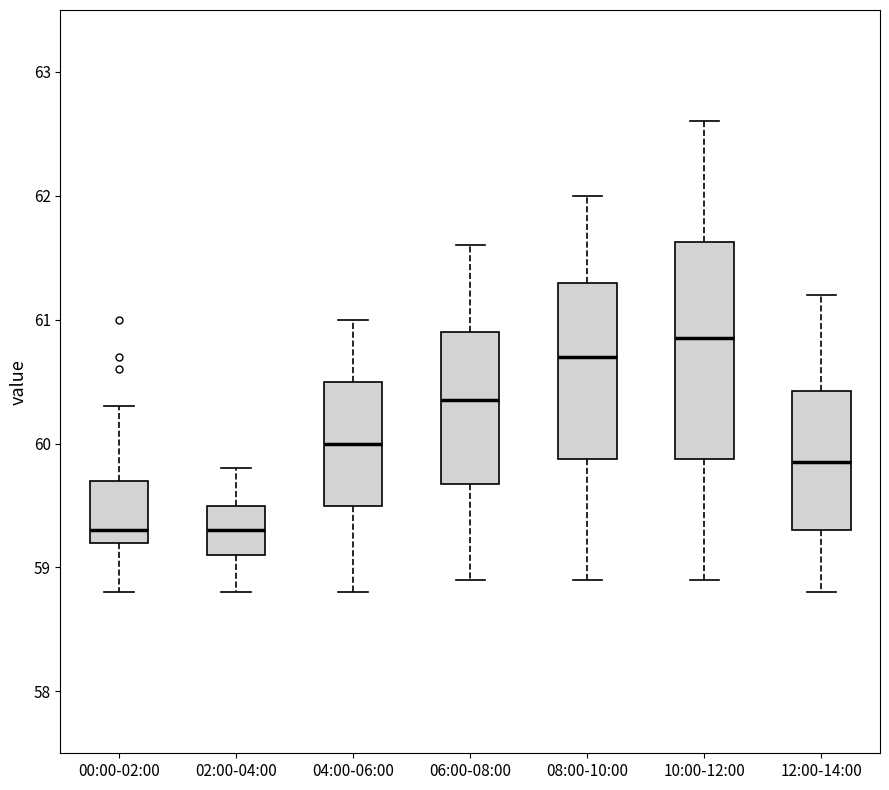

Which box is the tallest, from its lower edge to its upper edge?

10:00-12:00